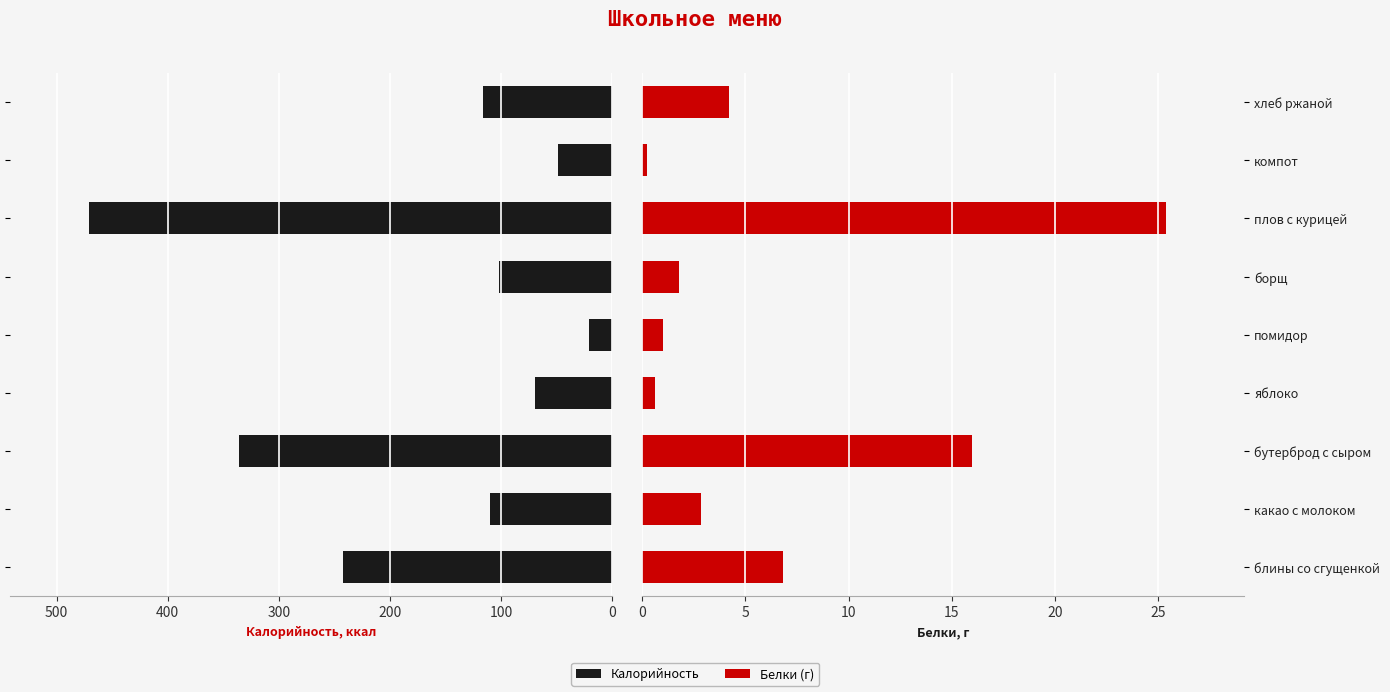

What is the difference between the highest and lowest values at борщ?

99.8